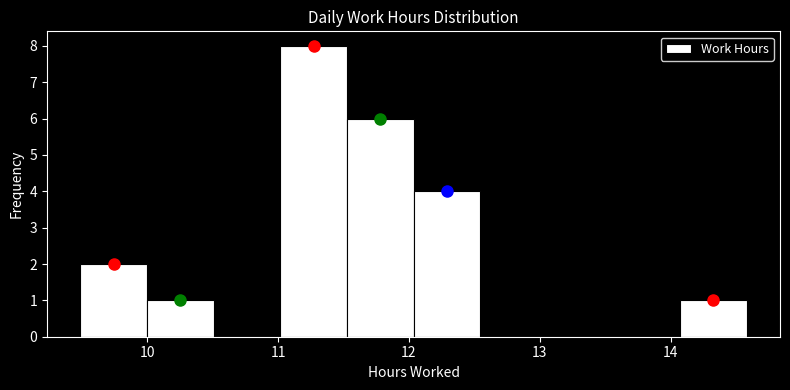

Over which range of the x-axis is the bar tallest?

11.0 to 11.5